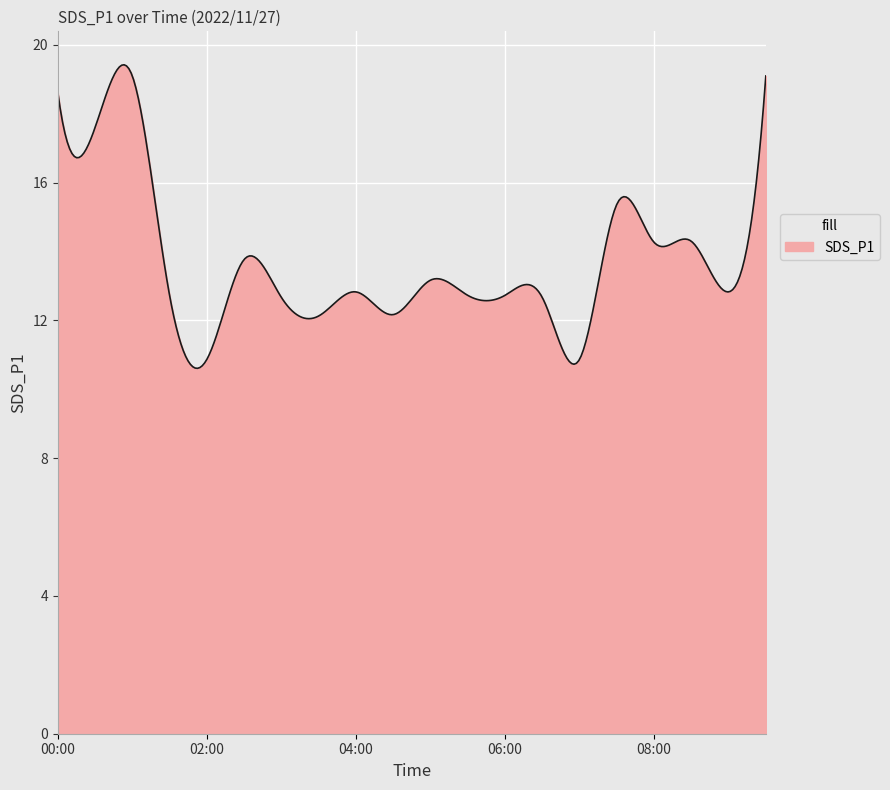

How many distinct data groups are displayed?

1